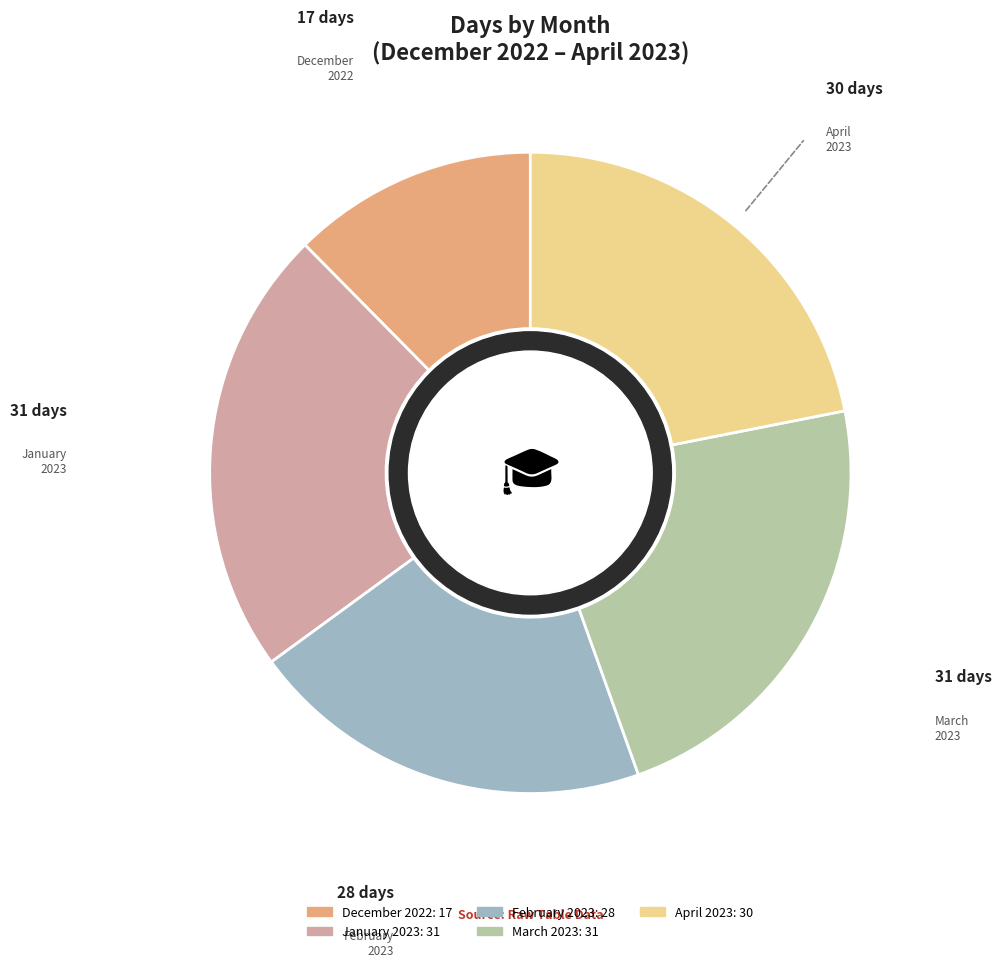

Do February 2023 and January 2023 together represent more than half of the pie?

No